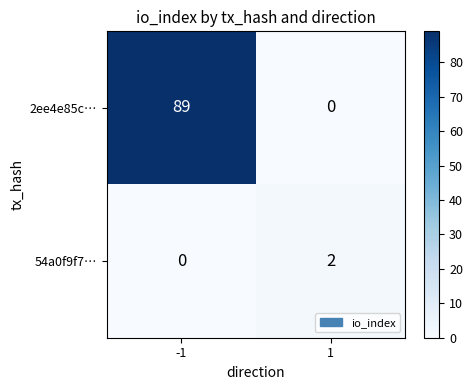

How many distinct data groups are displayed?

2